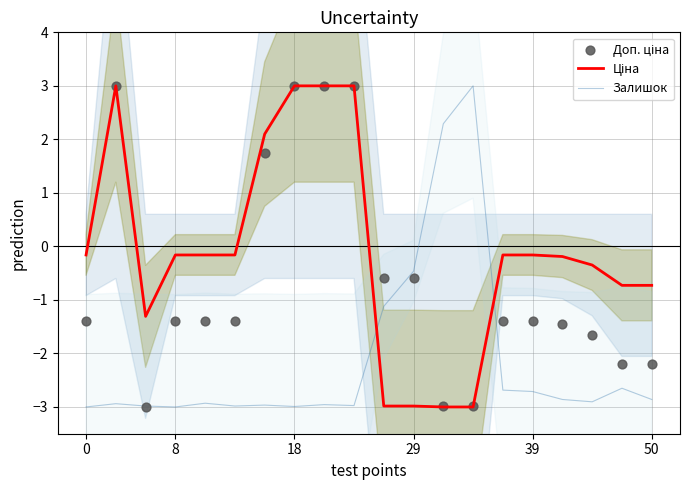

What are all the series names shown in the legend?

Ціна, Залишок, Доп. ціна